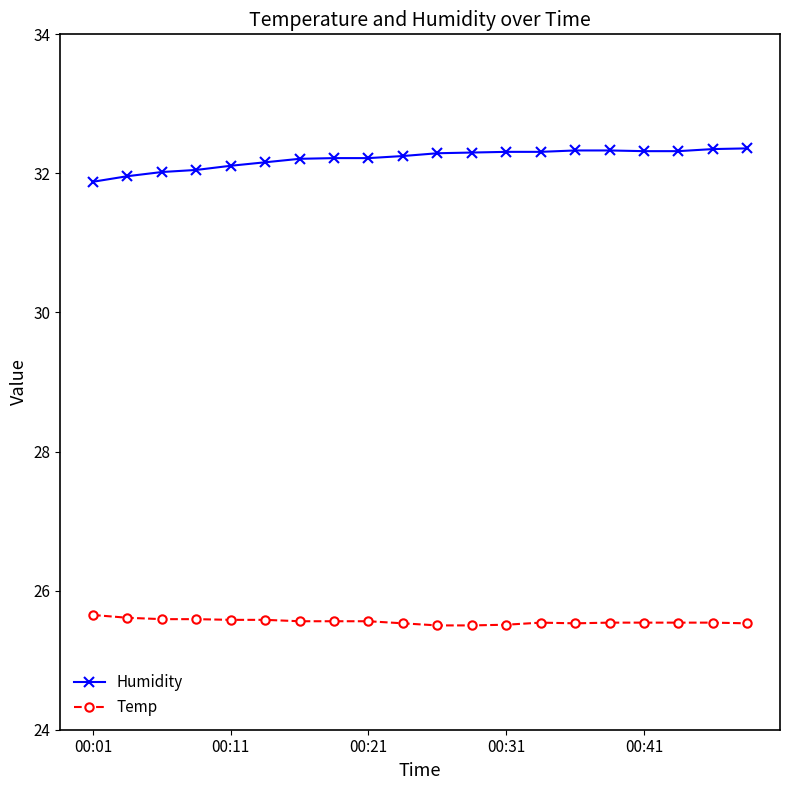

True or false: Humidity and Temp intersect in this chart.

False